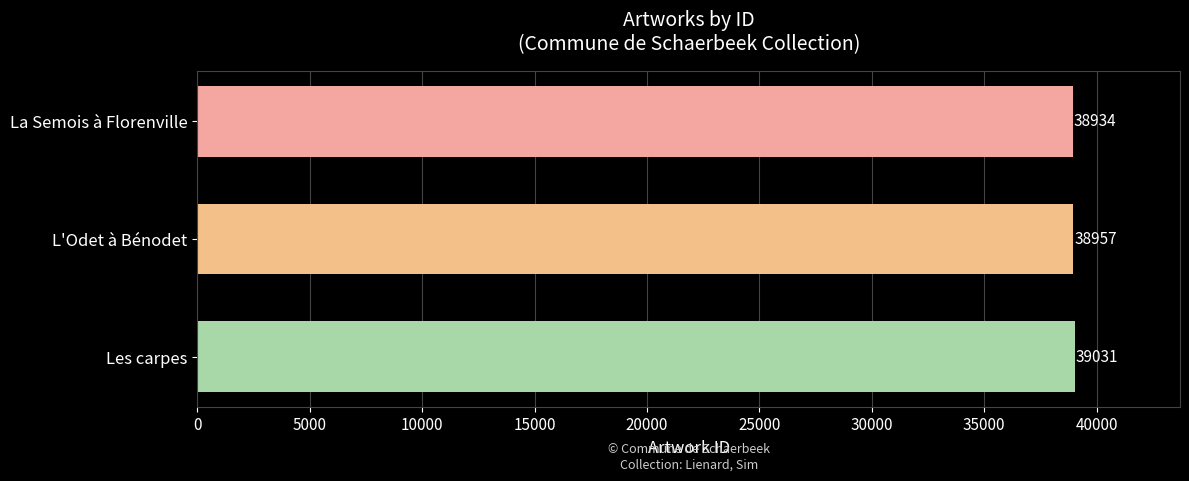

What is the sum of the values at La Semois à Florenville and Les carpes?

77965